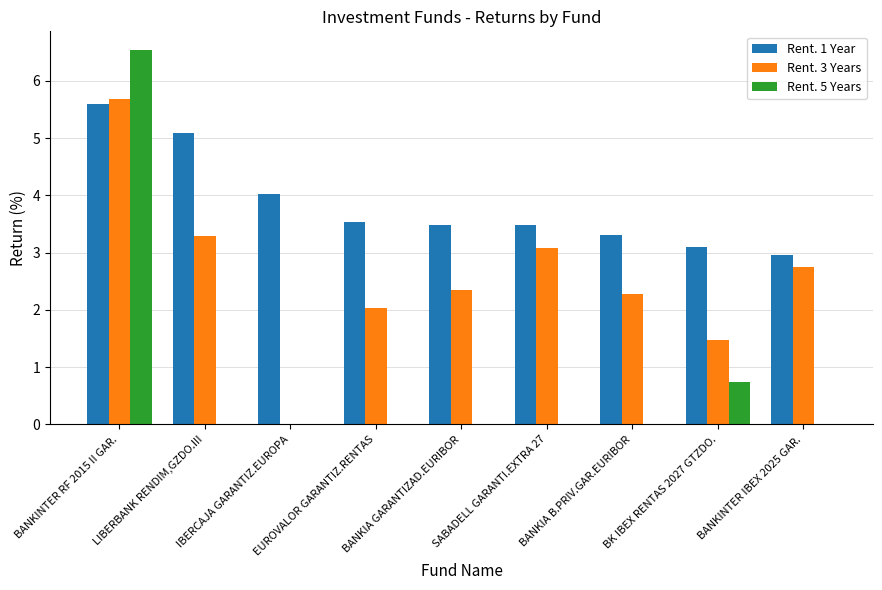

What is the average value of the Rent. 3 Years series?

2.5